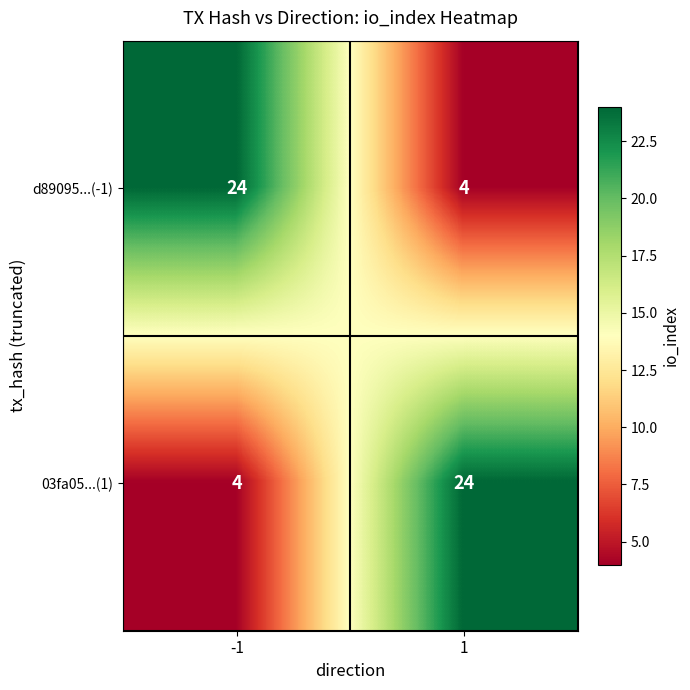

What is the minimum value shown in the chart?

4